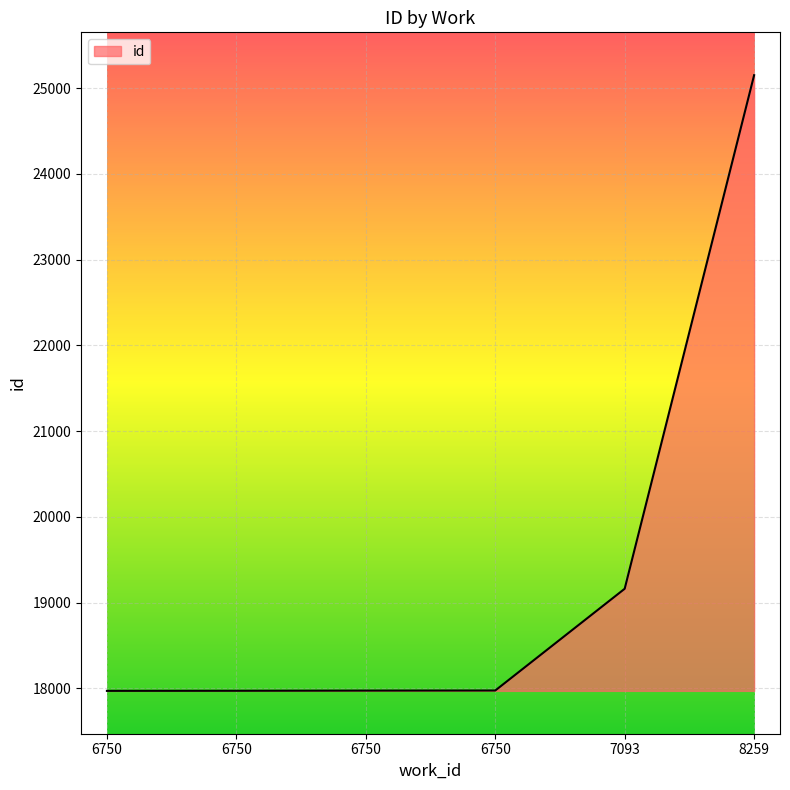

Reading left to right, list all the values displayed in this chart.

17970	17971	17973	17974	19161	25152